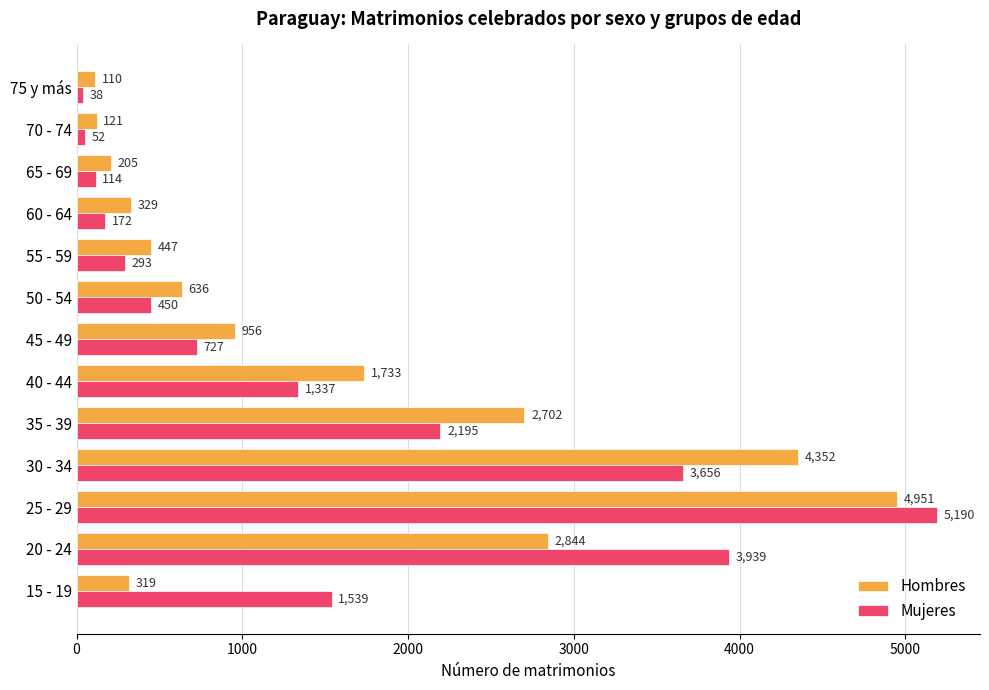

What is the sum of the Hombres values at 55 - 59 and 50 - 54?

1083